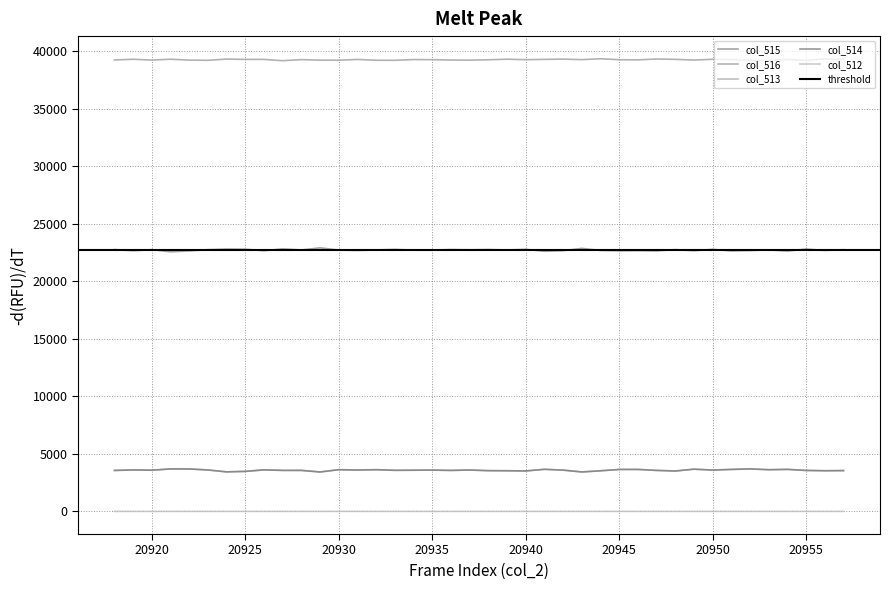

At which category does col_516 reach its first local valley?

20920